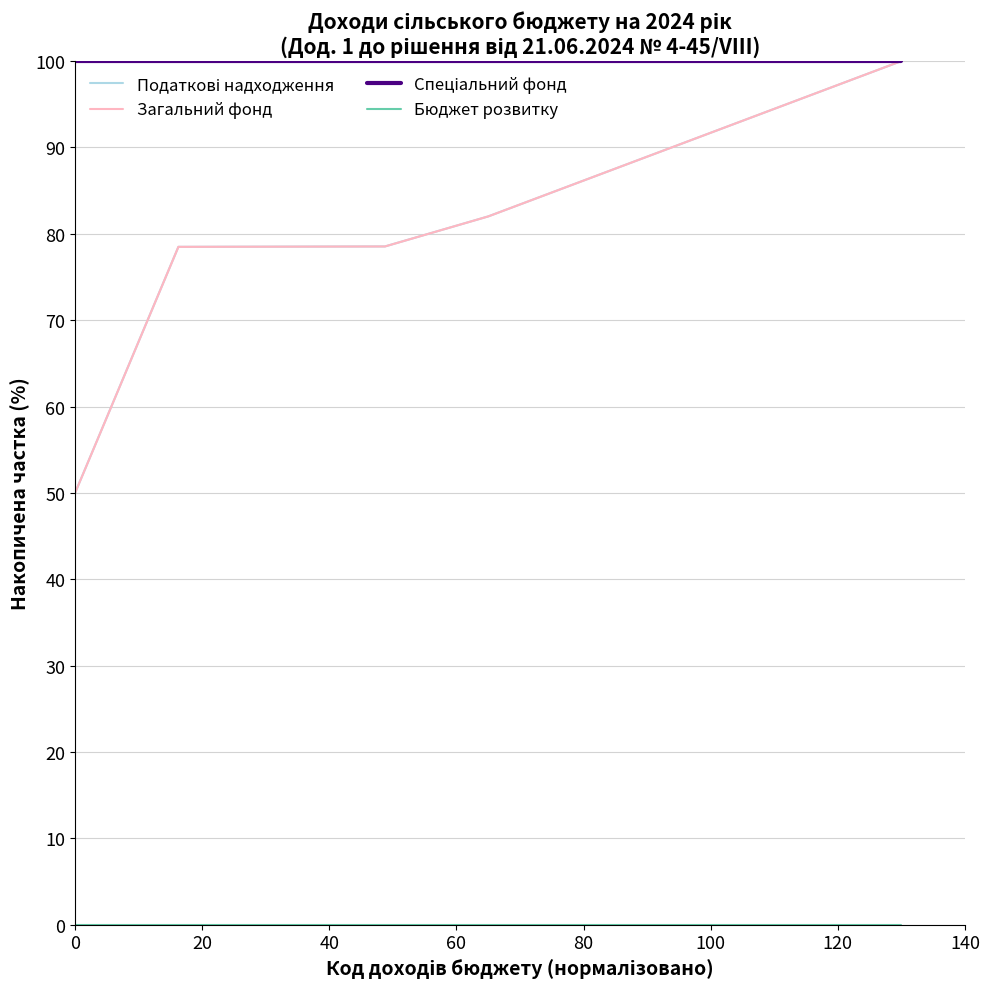

What is the greatest value displayed?

100.0